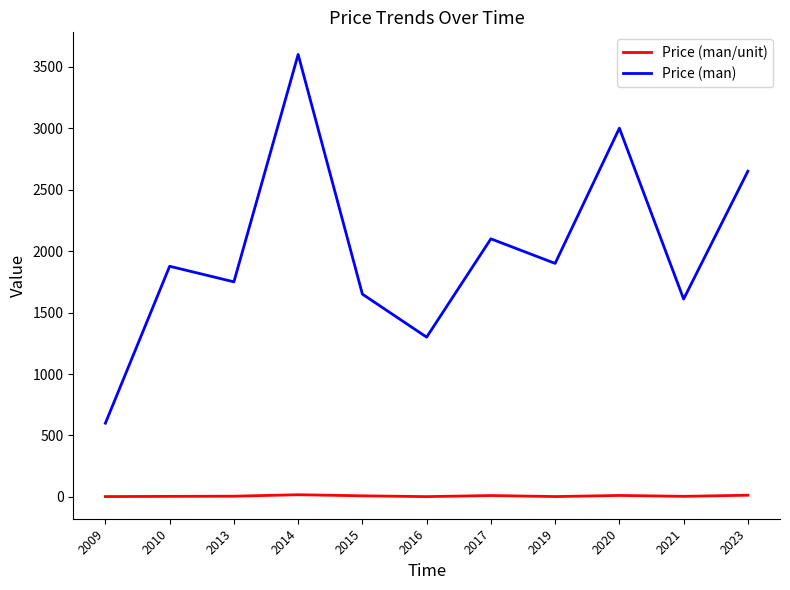

What is the maximum value shown in the chart?

3600.0